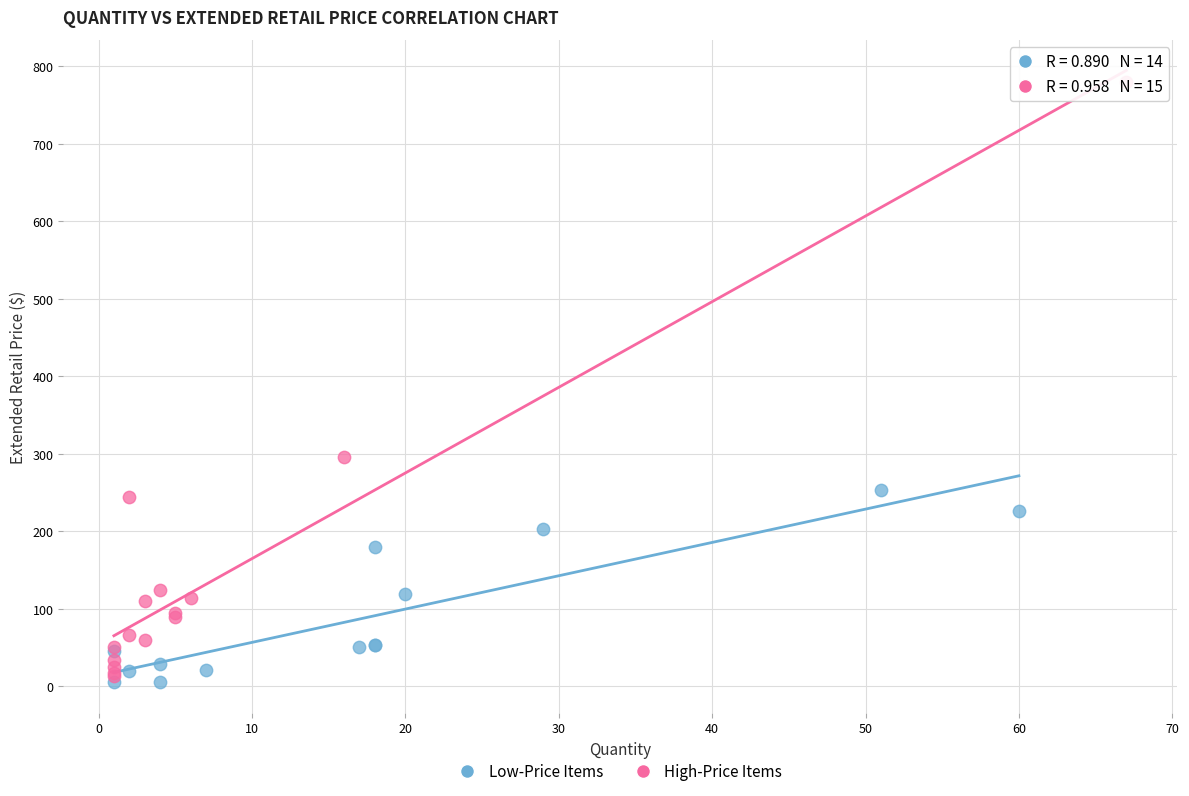

Which series has the largest Y range (max minus min)?

High-Price Items